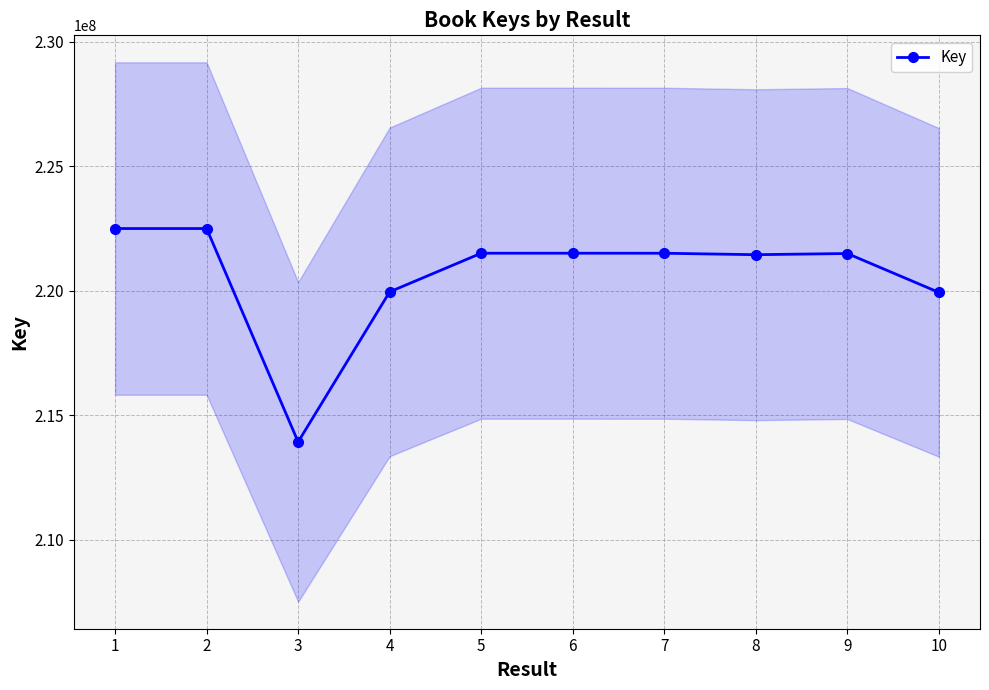

At which category does the chart reach its peak across all series?

1